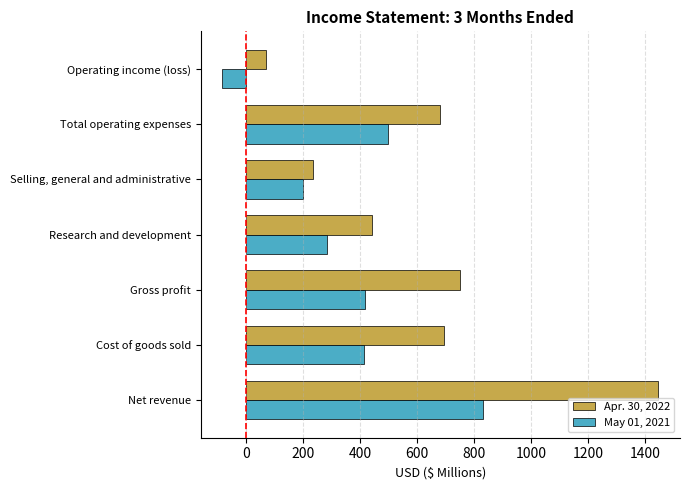

Which series has the largest range (max minus min)?

Apr. 30, 2022